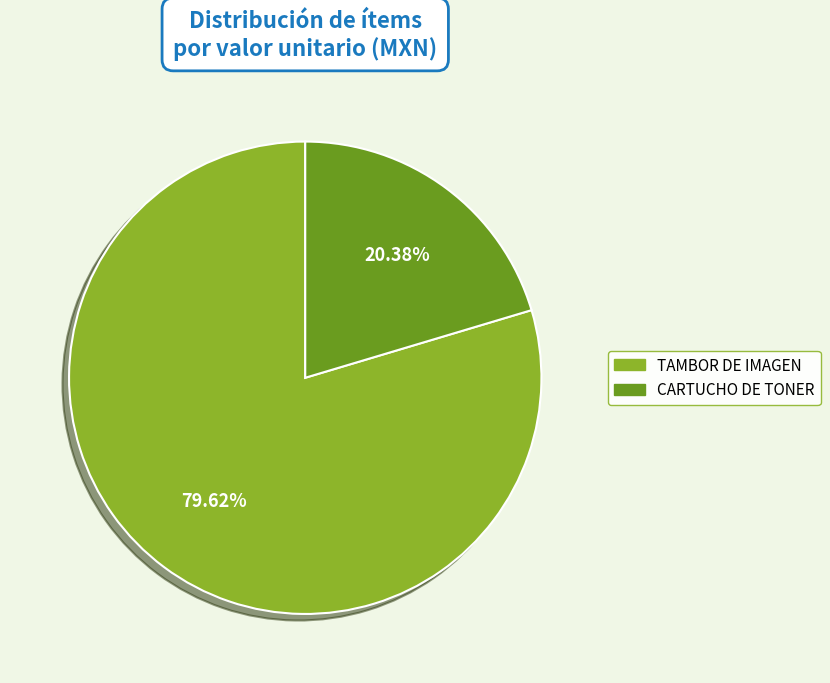

To the nearest percent, what portion does CARTUCHO DE TONER represent?

20%